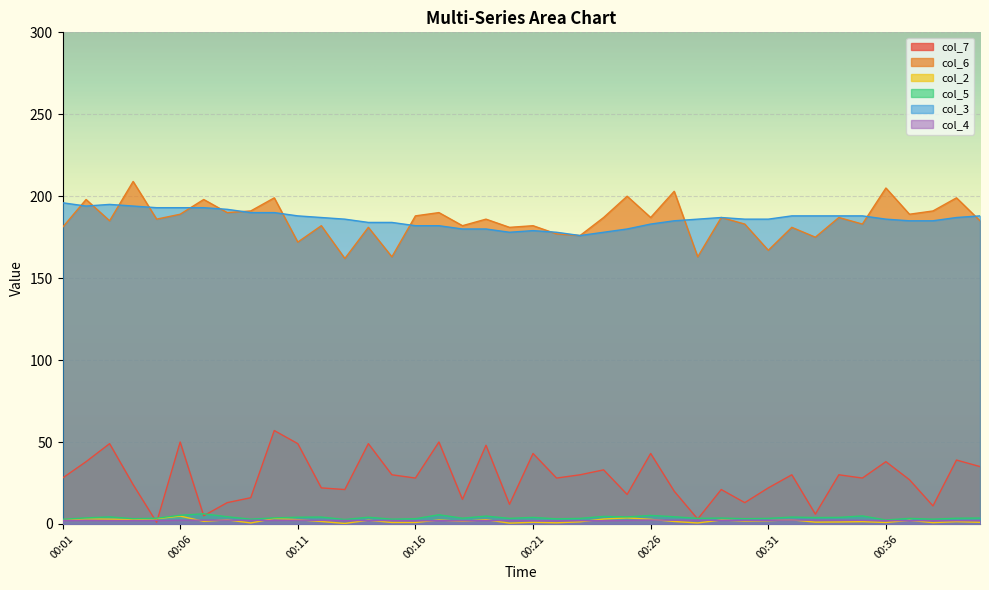

Rank the series by their maximum value, from lowest to highest.

col_4, col_2, col_5, col_7, col_3, col_6